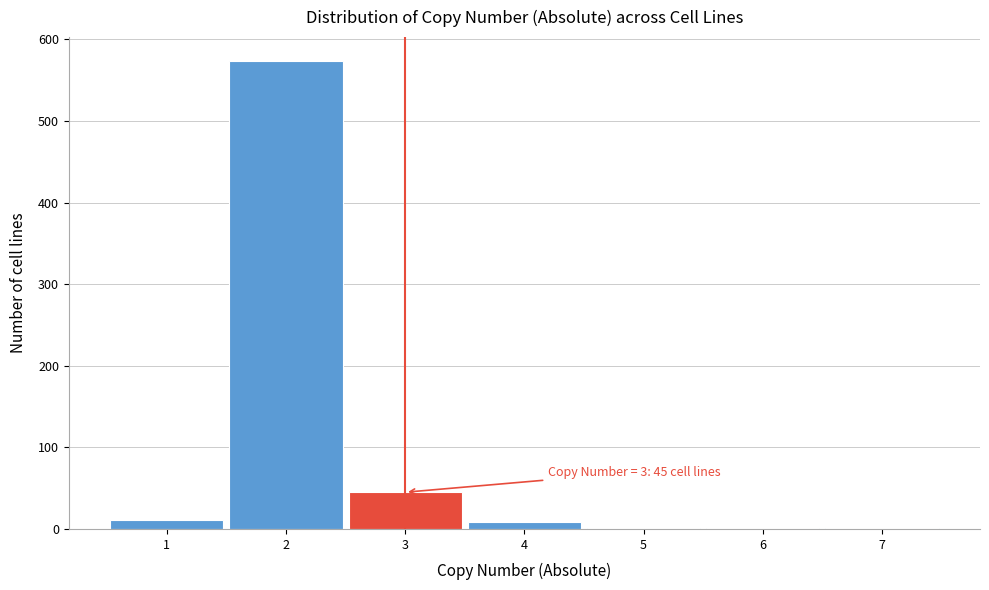

Which range on the x-axis has the tallest bar?

1.5 to 2.5